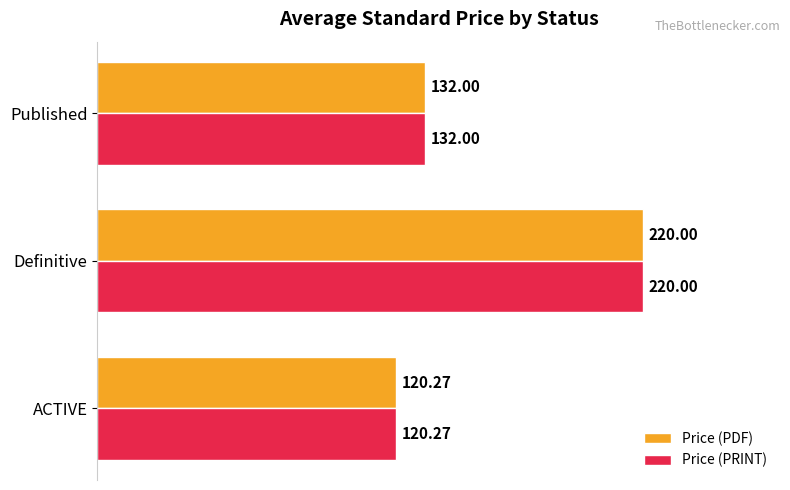

At which category is the sum across all series the highest?

Definitive